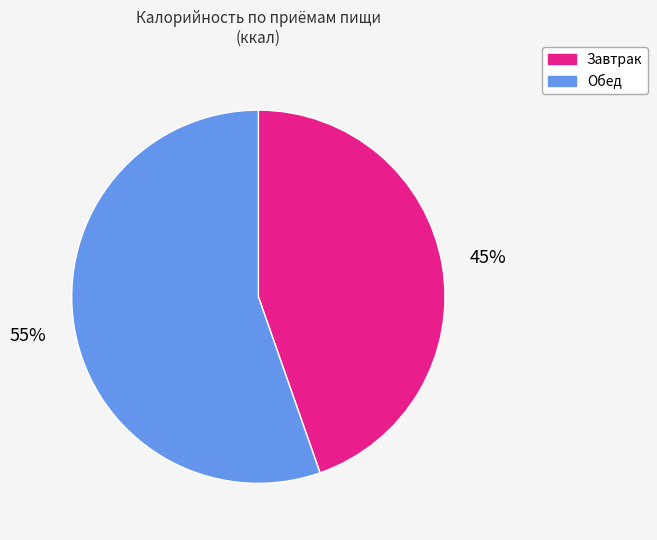

Which category accounts for the majority?

Обед